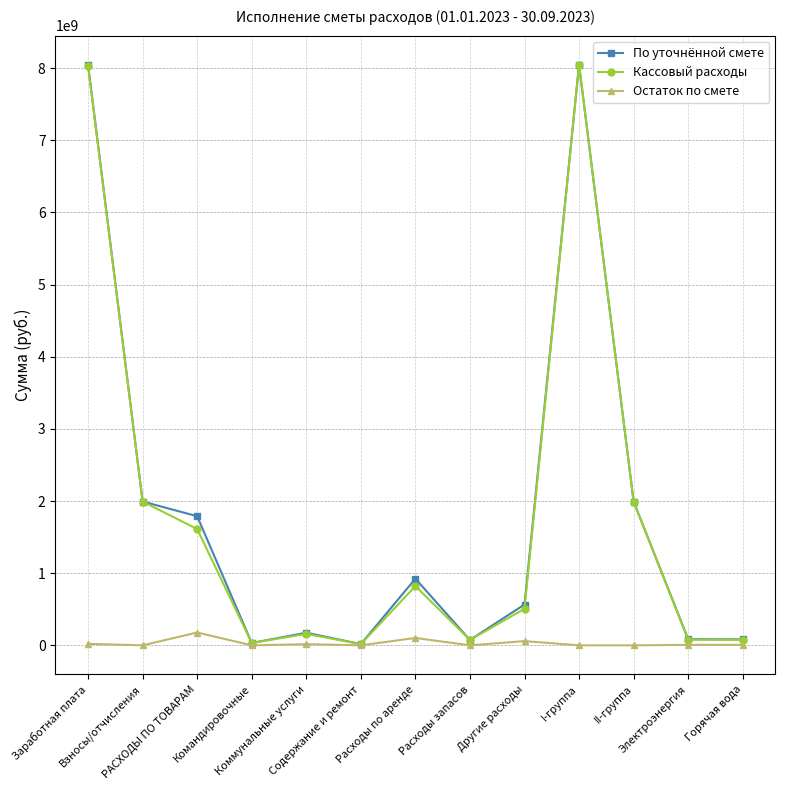

What is the minimum value for Кассовый расходы?

17229218.8